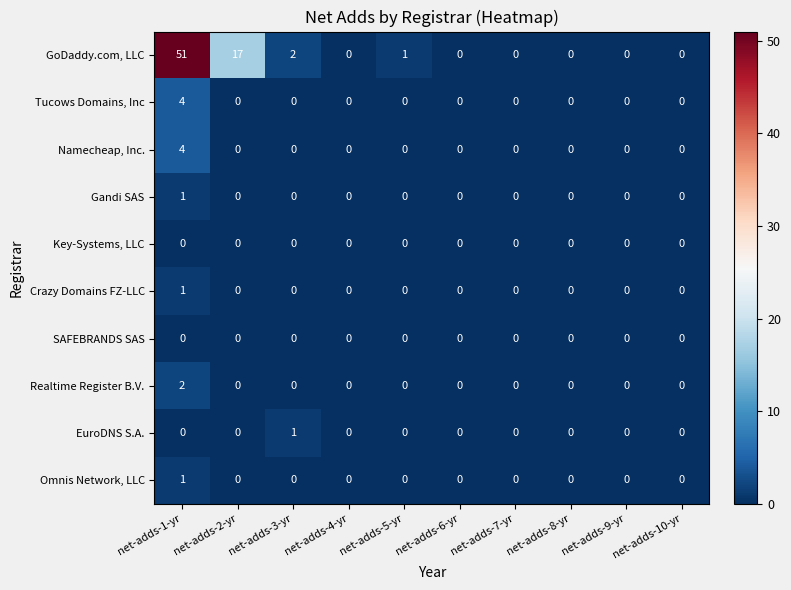

Which label corresponds to the largest value in the chart?

net-adds-1-yr